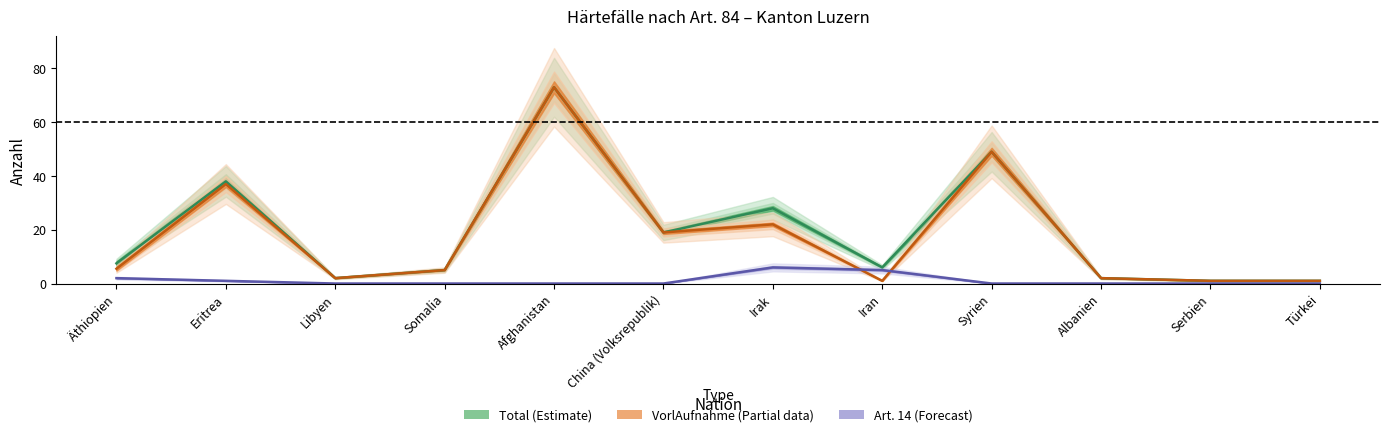

What is the label of the 1st point from the left?

Äthiopien